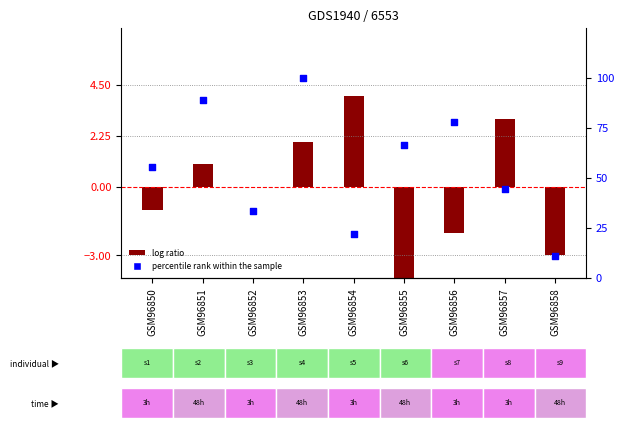

Which series has the largest total across all categories?

percentile rank within the sample